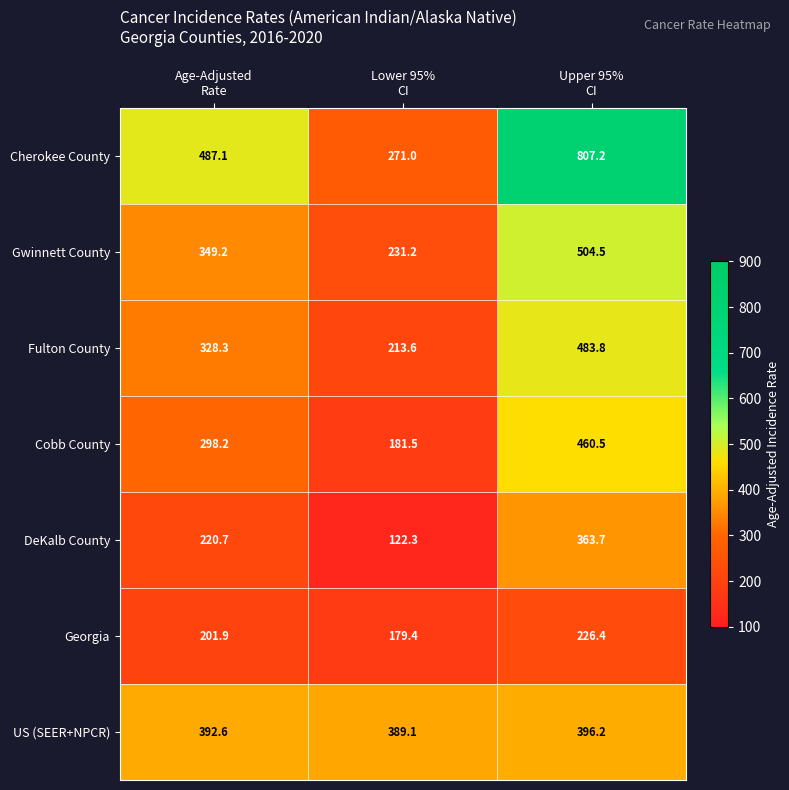

How many series are shown in this chart?

7